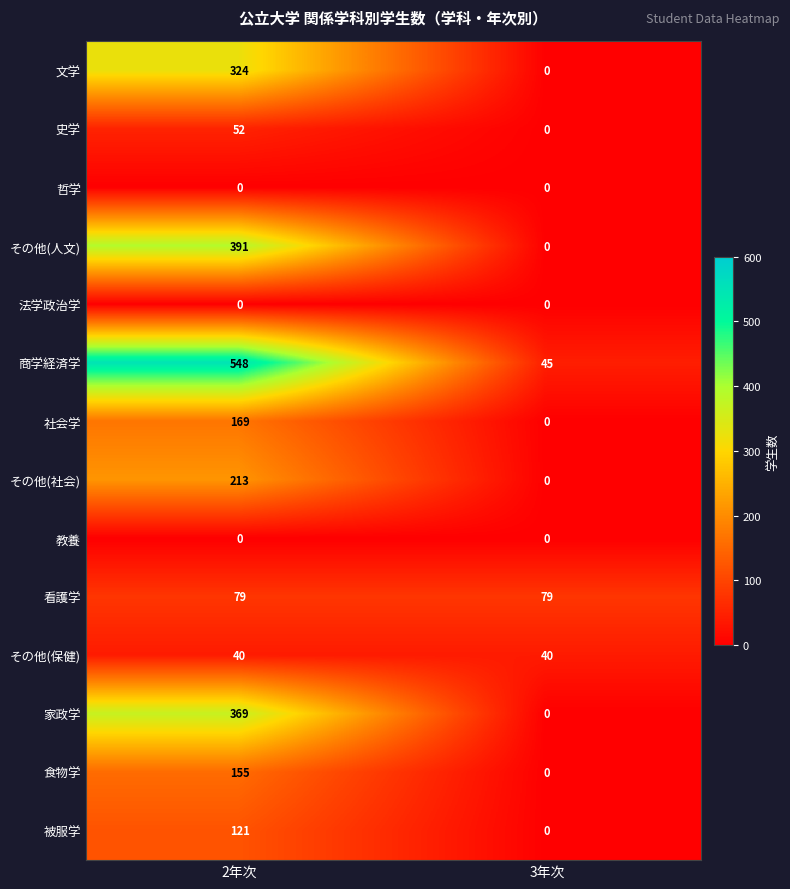

True or false: その他(社会) has a value of 44 at 2年次.

False